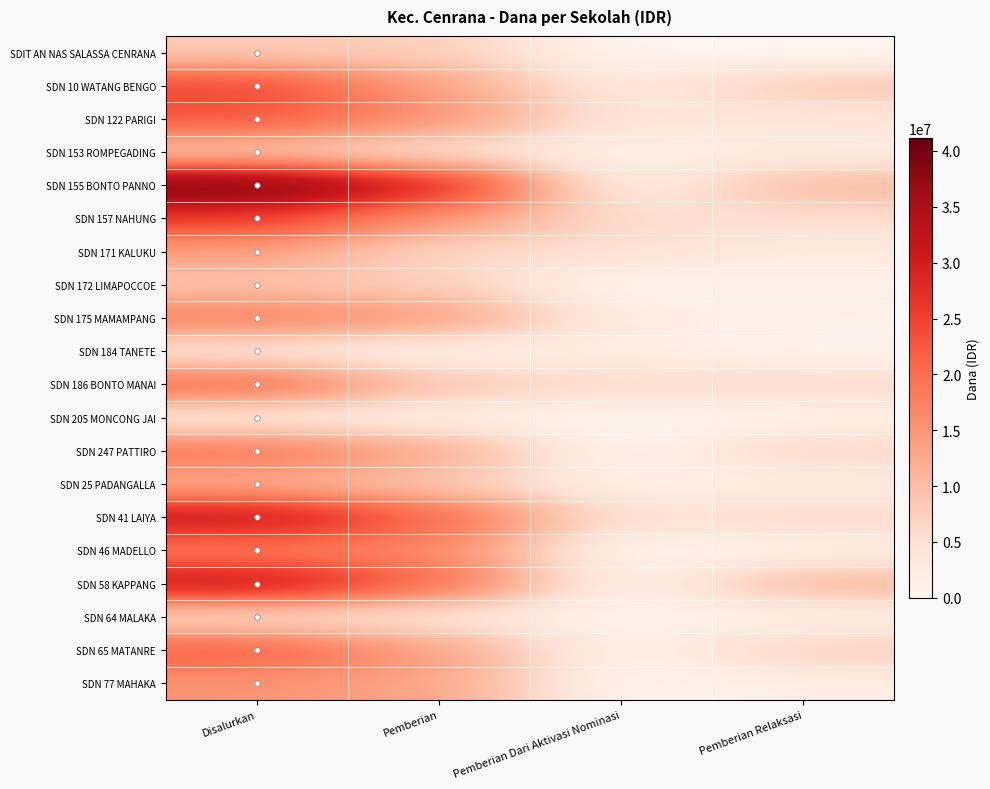

At which category does the chart reach its peak across all series?

Disalurkan